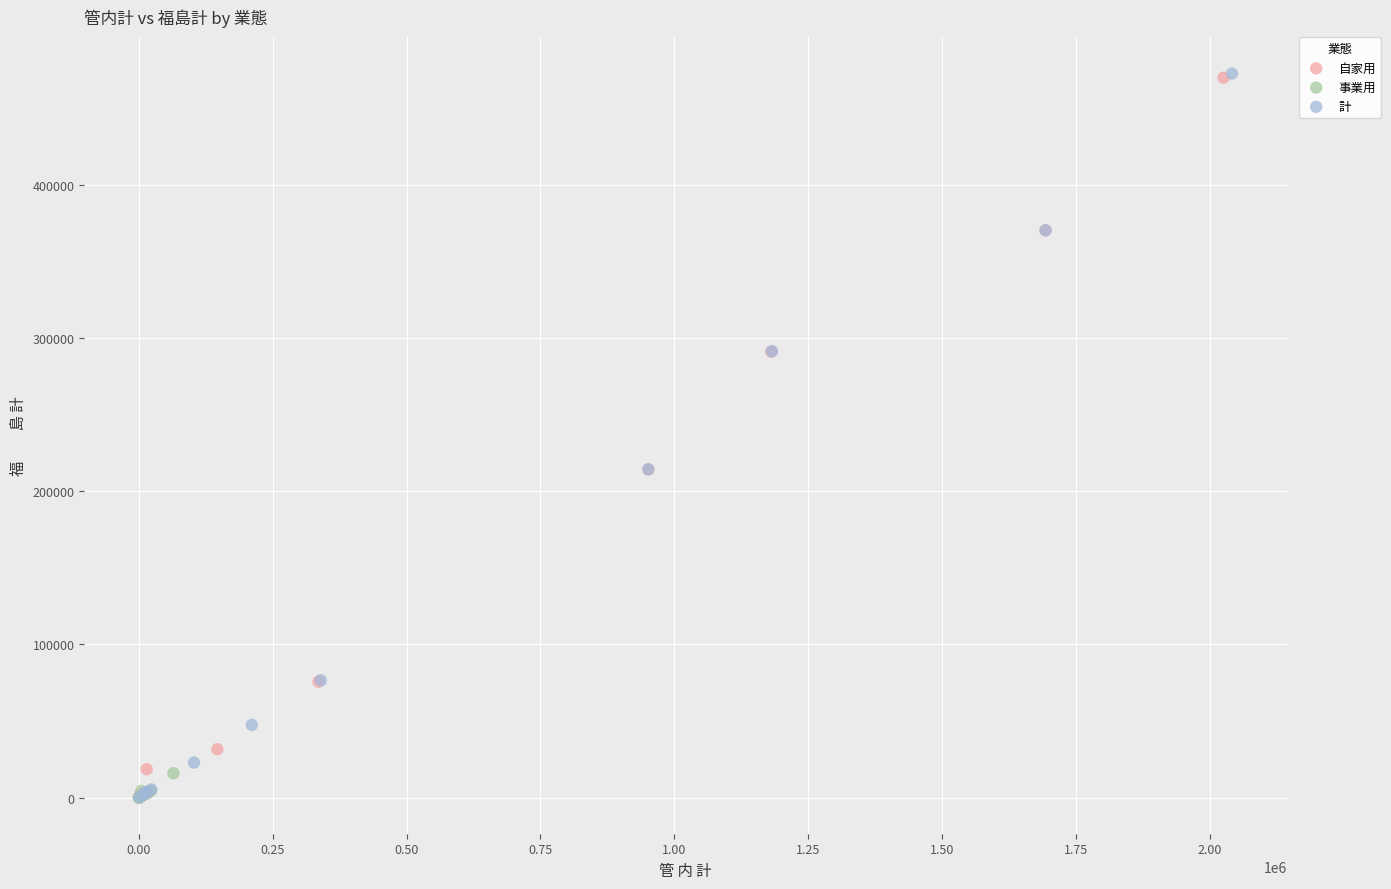

What are all the series names shown in the legend?

自家用, 事業用, 計